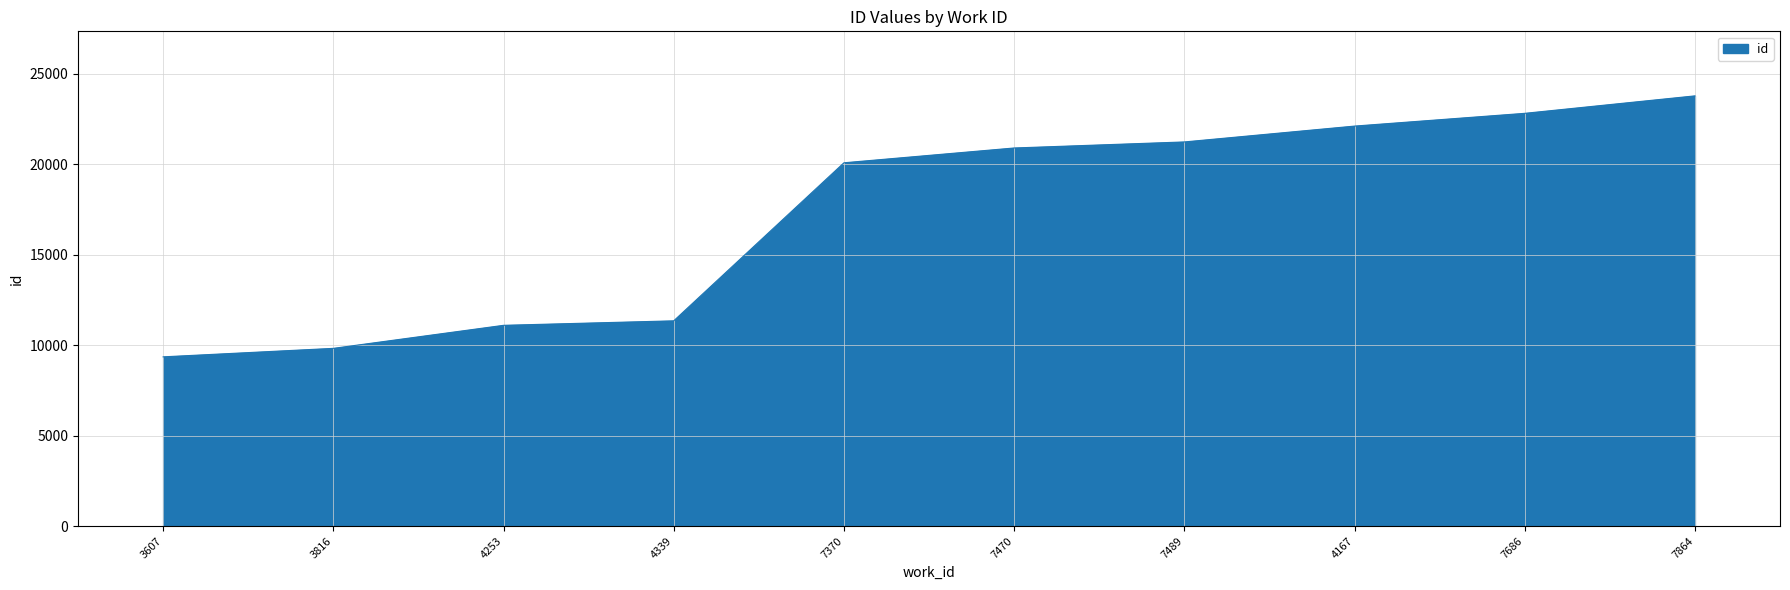

Reading left to right, extract all data points from this chart.

3607=9356	3816=9825	4253=11098	4339=11346	7370=20080	7470=20898	7489=21232	4167=22108	7686=22813	7864=23778